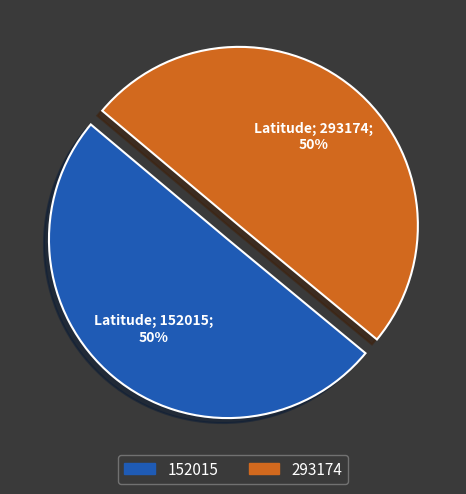

Is the sum of 152015 and 293174 greater than half?

Yes